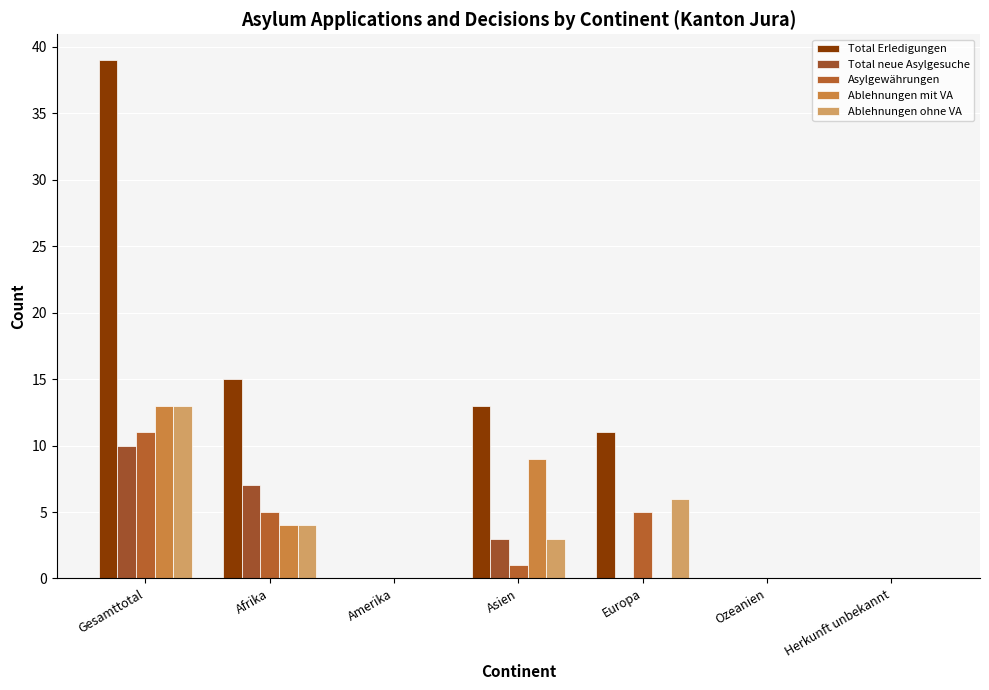

Is it true that Ablehnungen ohne VA equals 0 at Amerika?

True